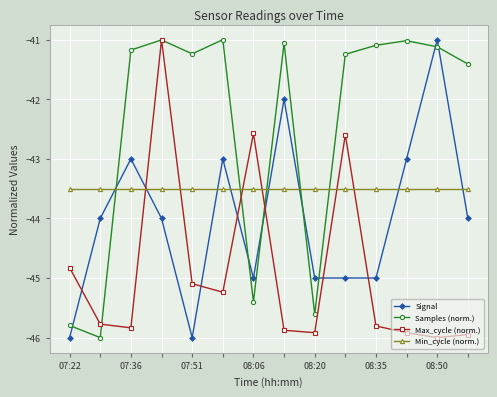

Rank the series by their average value, from lowest to highest.

Max_cycle (norm.), Signal, Min_cycle (norm.), Samples (norm.)